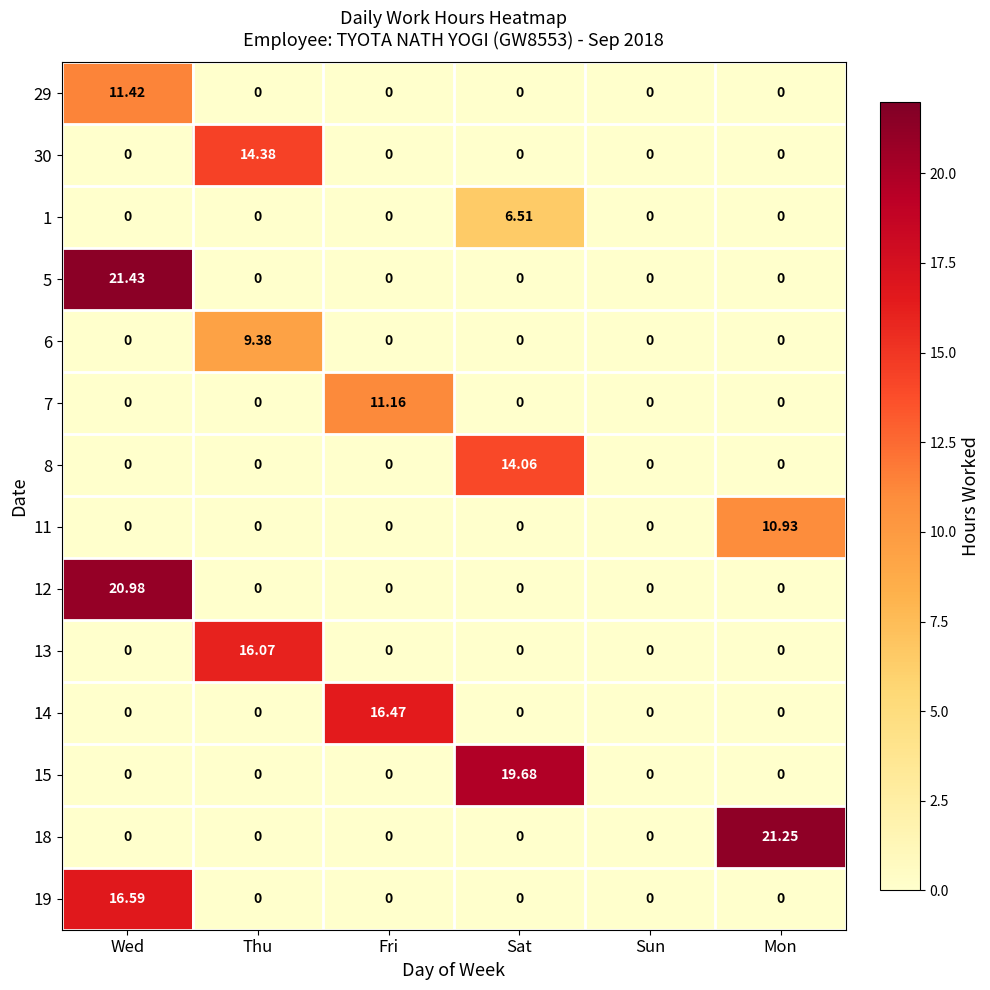

Which category has the highest value in the 30 series?

Thu